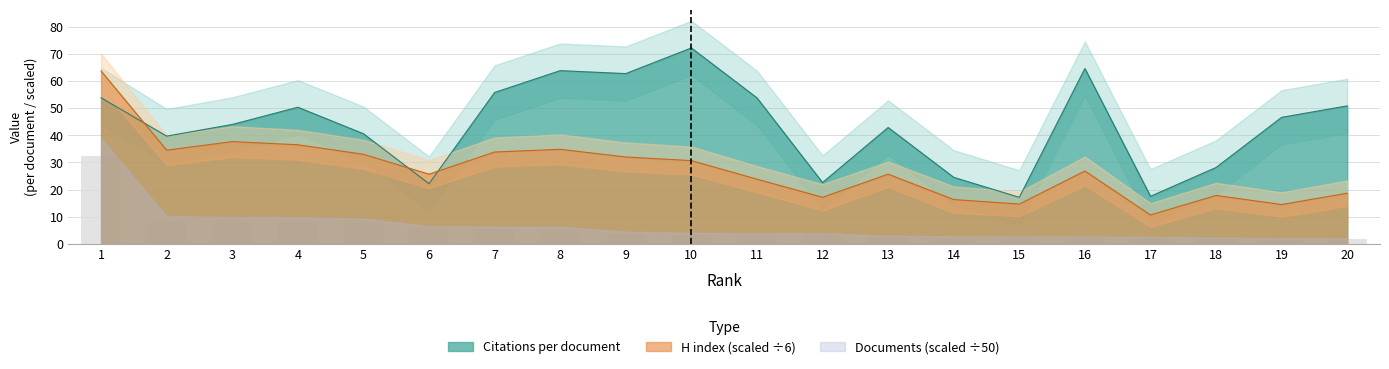

Rank the categories by Citations per document value from lowest to highest.

15, 17, 6, 12, 14, 18, 2, 5, 13, 3, 19, 4, 20, 11, 1, 7, 9, 8, 16, 10